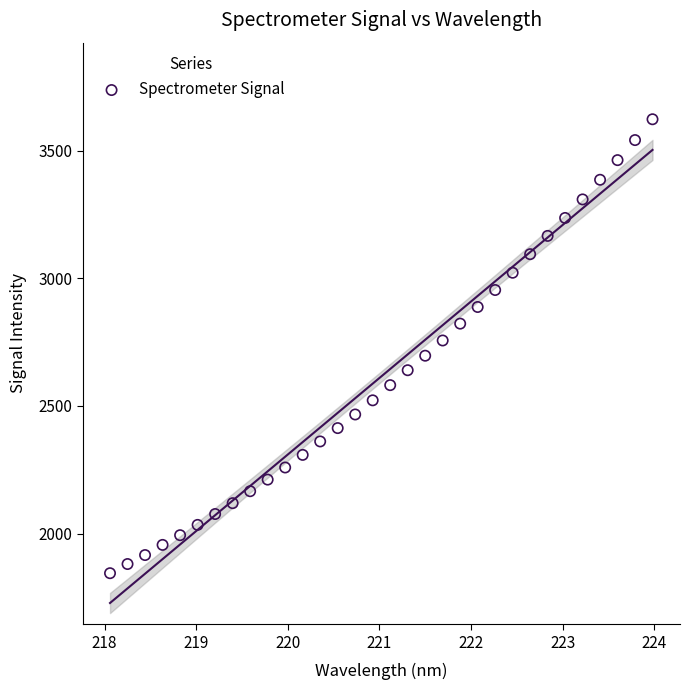

What is the range of Y values (max minus min)?

1778.1